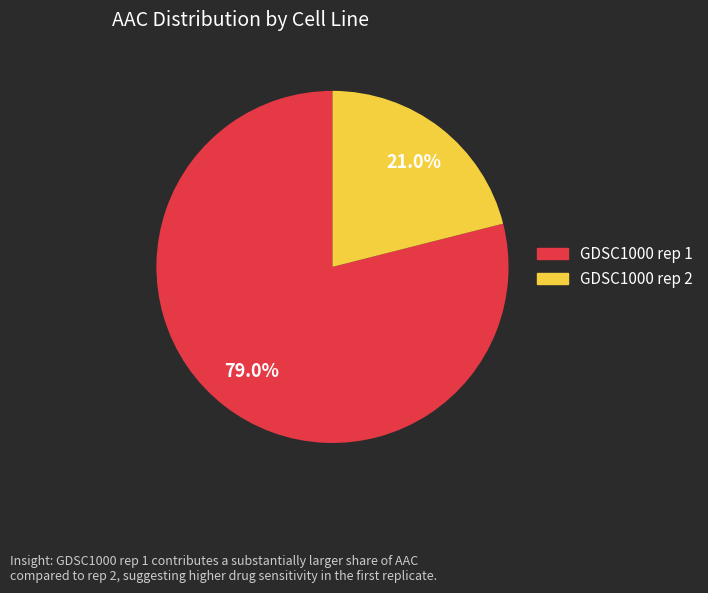

Does any single category account for the majority?

Yes